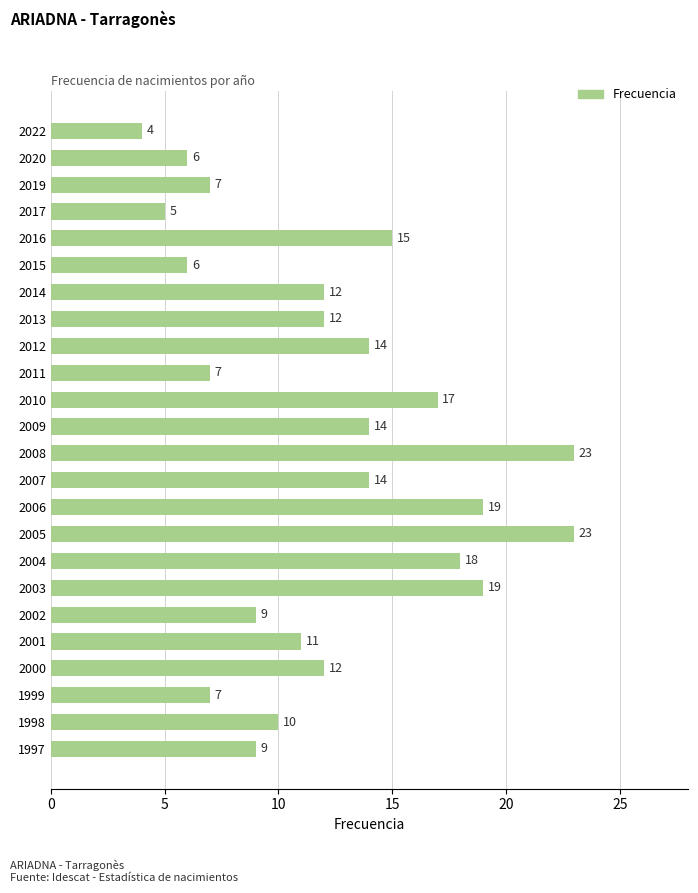

What is the difference between the maximum and second lowest values?

18